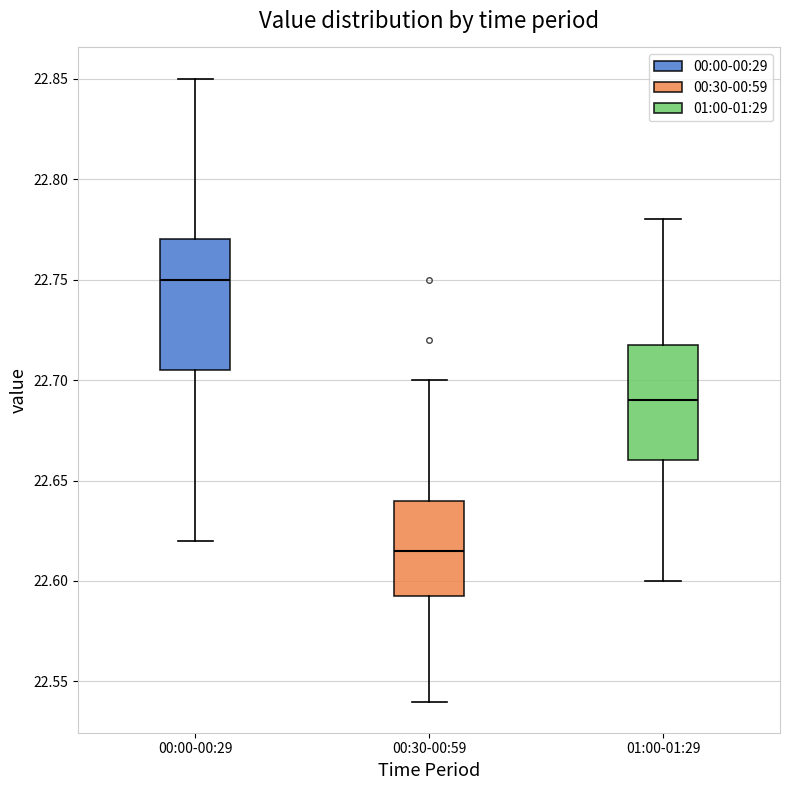

Reading left to right, read every box against the y-axis: the position of its median line, the range the box covers, and the ends of its whiskers. The values are not printed on the chart, so give them approximately, as read against the axis.

00:00-00:29: median 22.750, box 22.705 to 22.770, whiskers 22.620 to 22.850
00:30-00:59: median 22.615, box 22.595 to 22.640, whiskers 22.540 to 22.700
01:00-01:29: median 22.690, box 22.660 to 22.720, whiskers 22.600 to 22.780